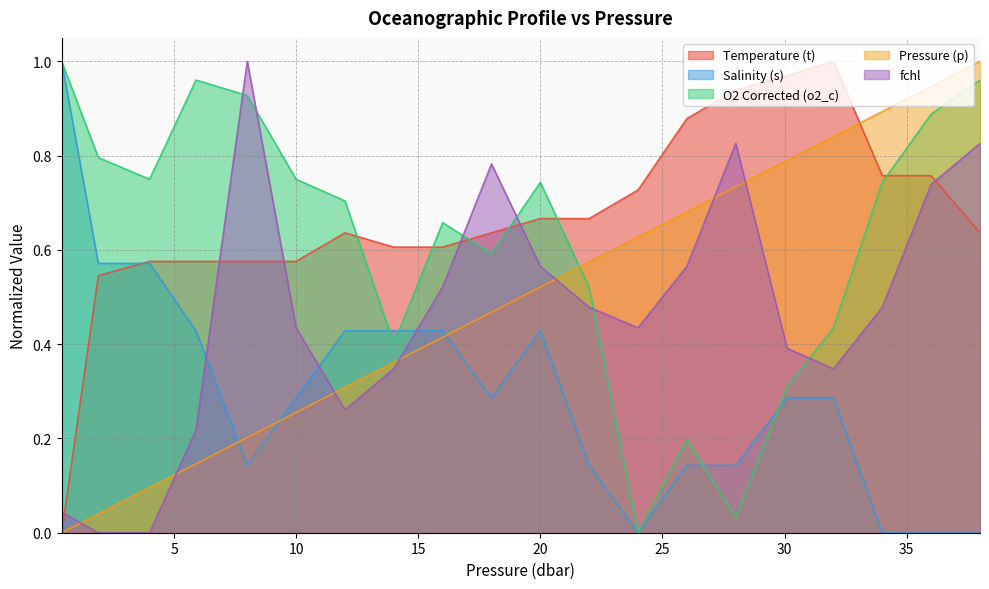

How many intersections are there between Salinity (s) and Pressure (p)?

3